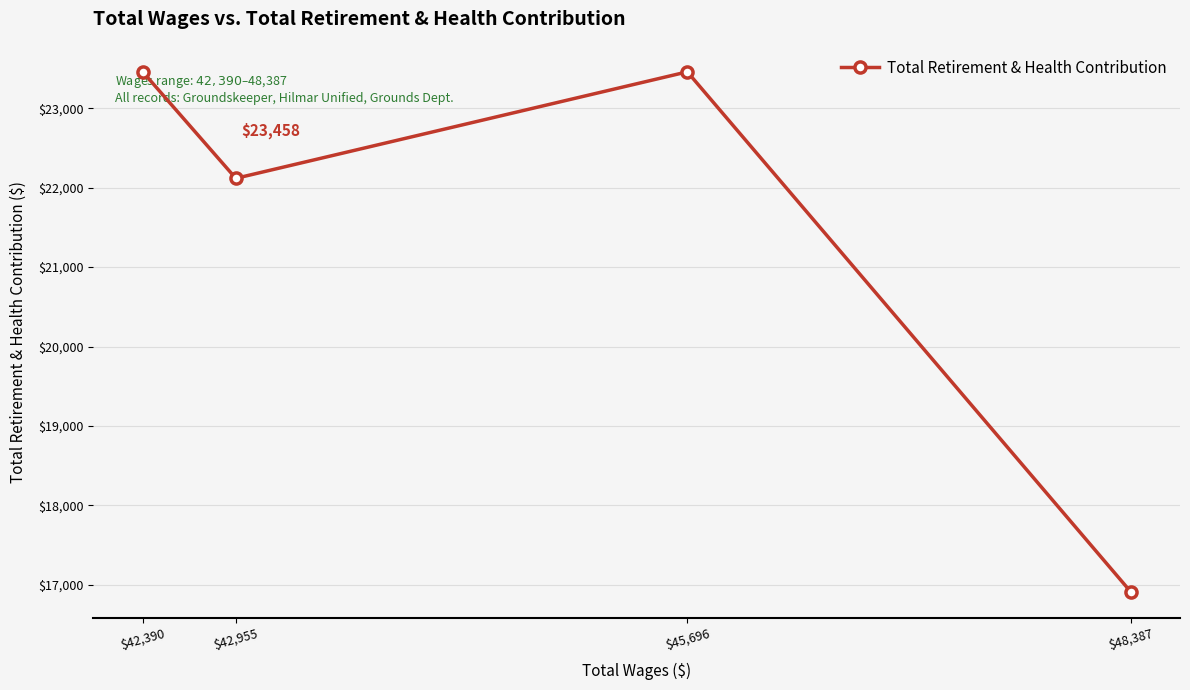

Which label corresponds to the largest value in the chart?

$45,696